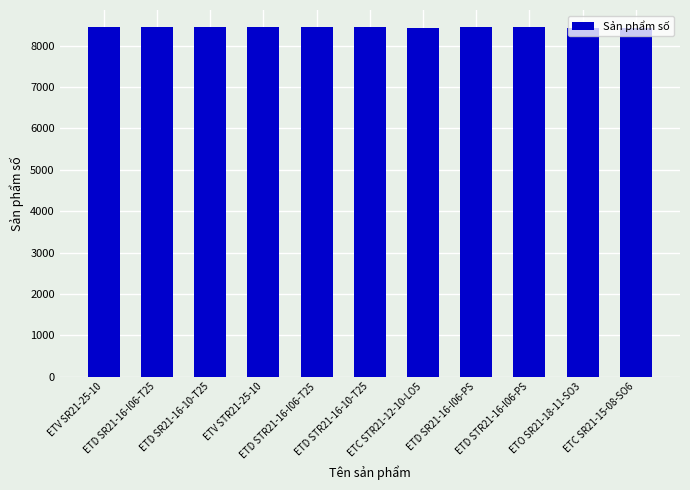

Reading left to right, list all the values displayed in this chart.

8436412025	8436422416	8436422417	8436612025	8436622416	8436622417	8433231912	8436422016	8436622016	8434420266	8434420179